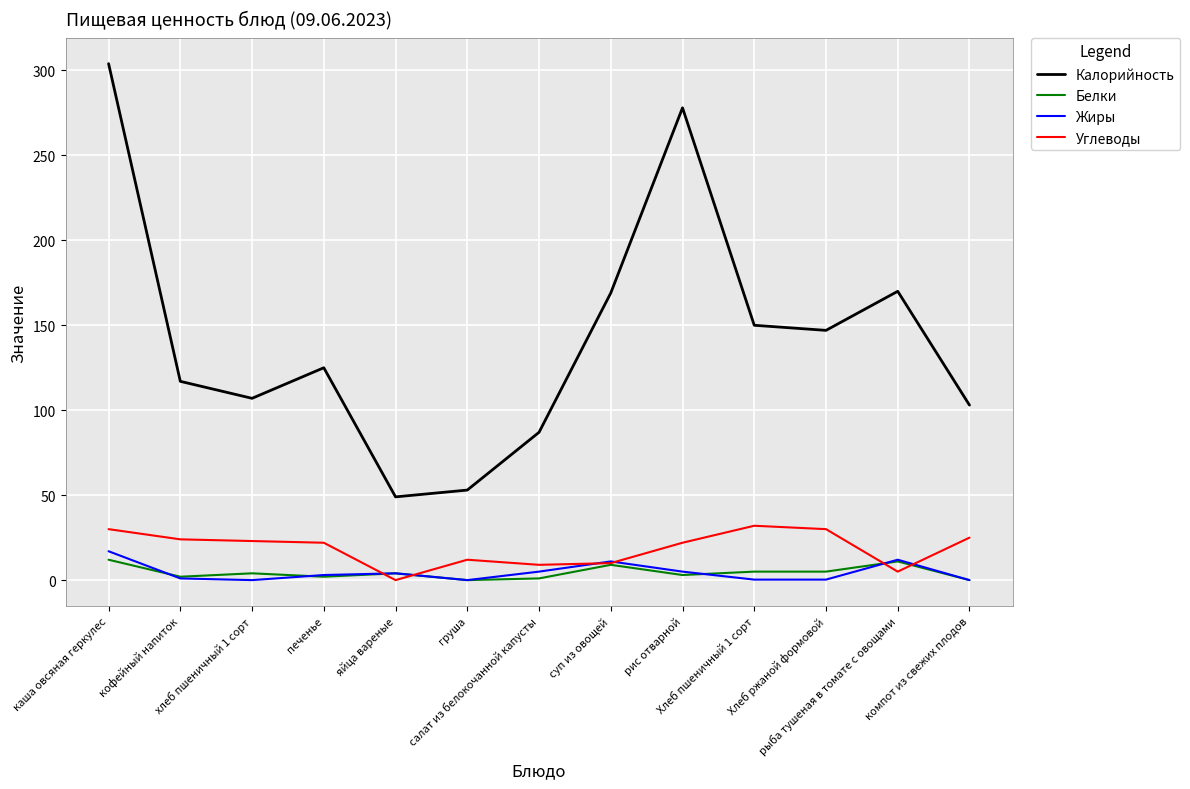

What are all the series names shown in the legend?

Калорийность, Белки, Жиры, Углеводы